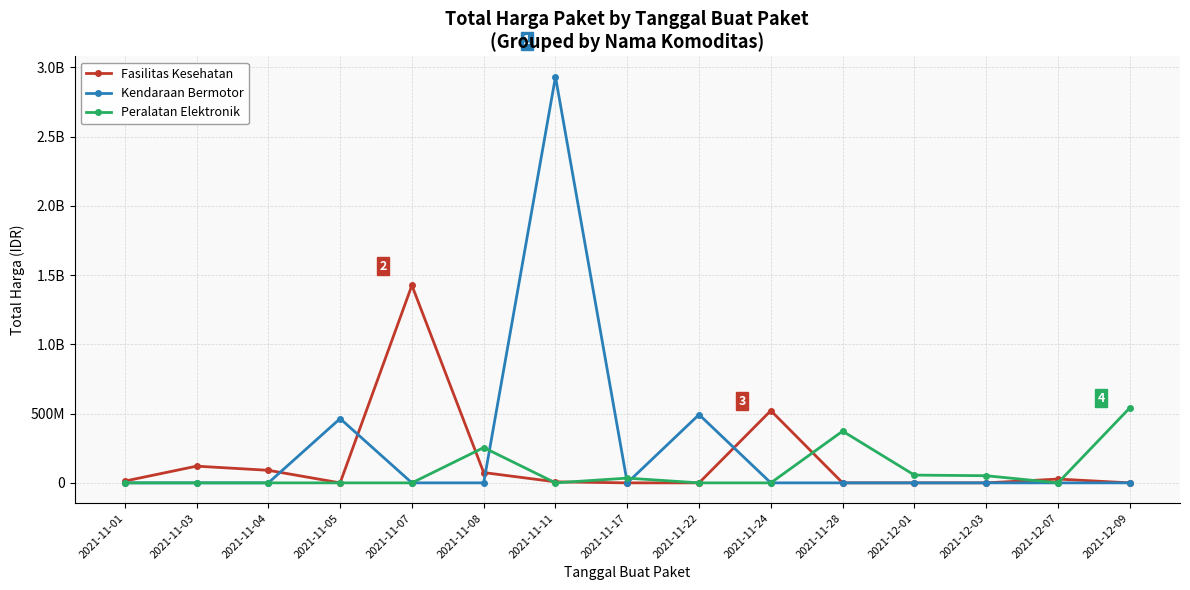

Which has a higher value, 2021-11-05 or 2021-11-24?

2021-11-24